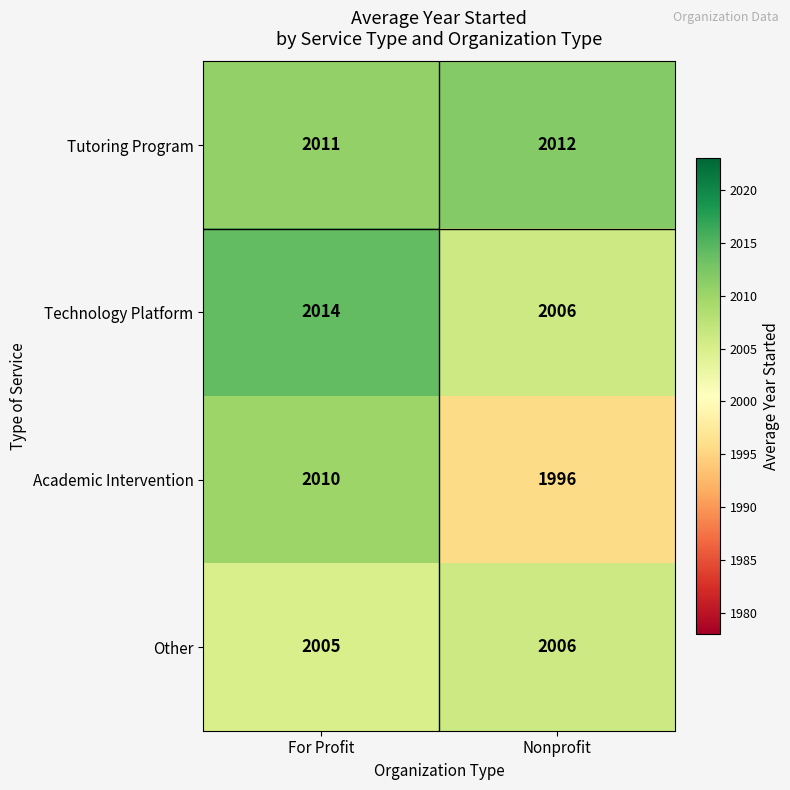

The value of Academic Intervention at Nonprofit is 2982. True or false?

False